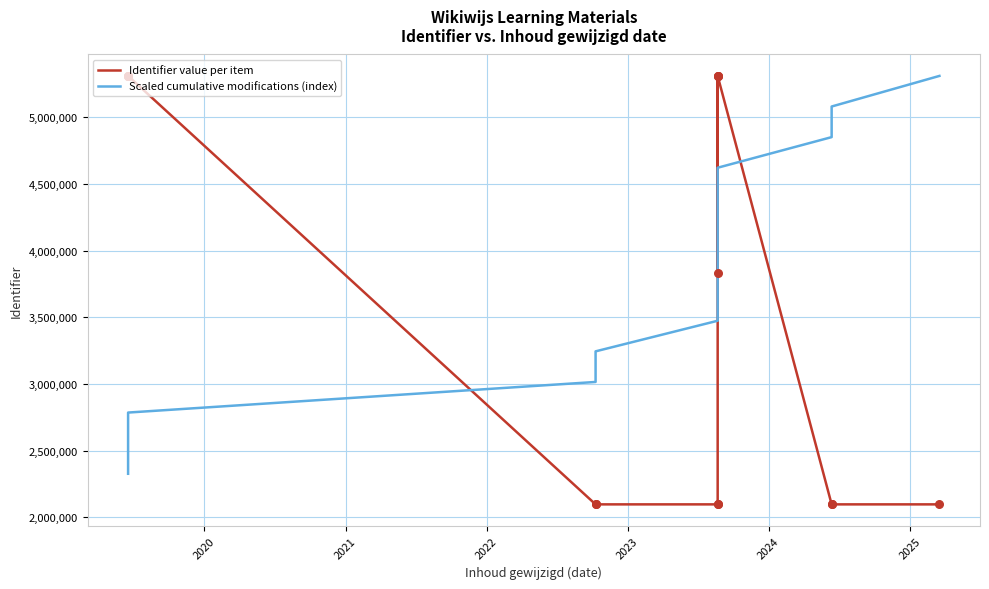

Is the value of Scaled cumulative modifications (index) at 7 greater than the value of Identifier value per item at 2024?

Yes